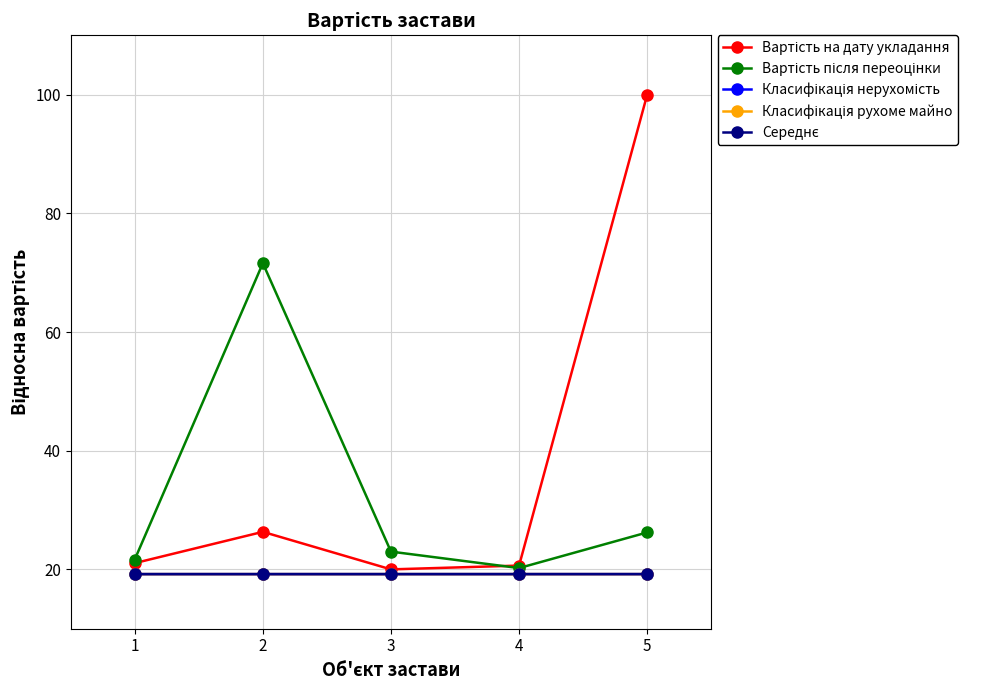

Which label corresponds to the largest value in the chart?

5